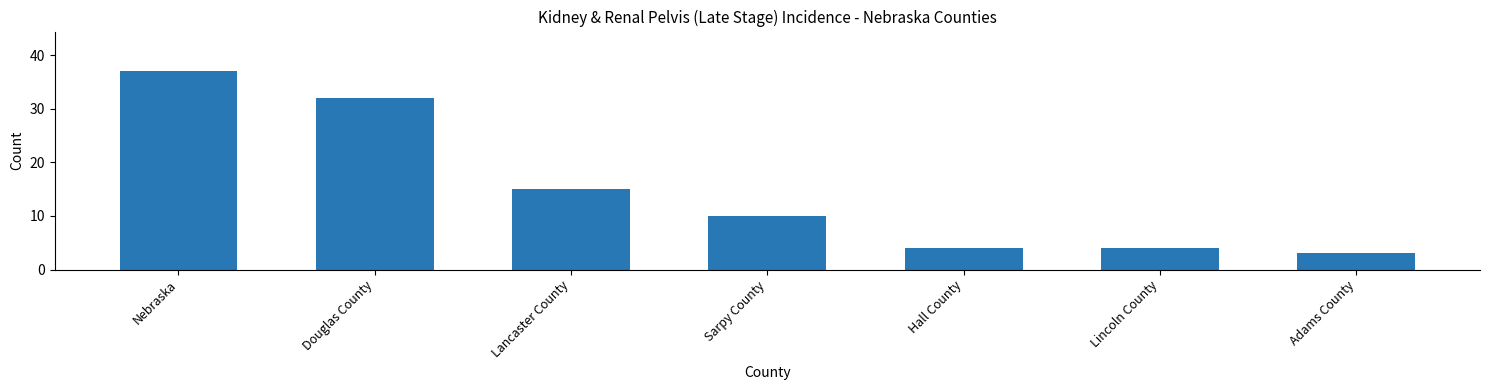

What is the approximate value at Sarpy County?

10